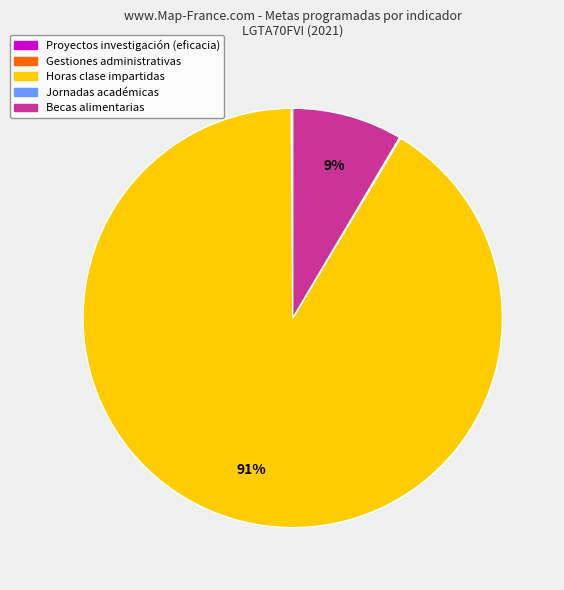

Does any single category account for the majority?

Yes